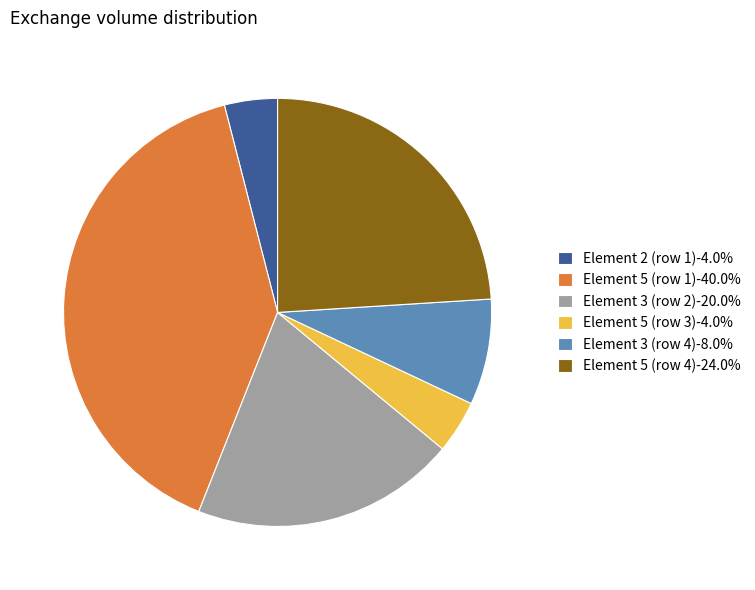

Do Element 2 (row 1)-4.0% and Element 5 (row 3)-4.0% together represent more than half of the pie?

No